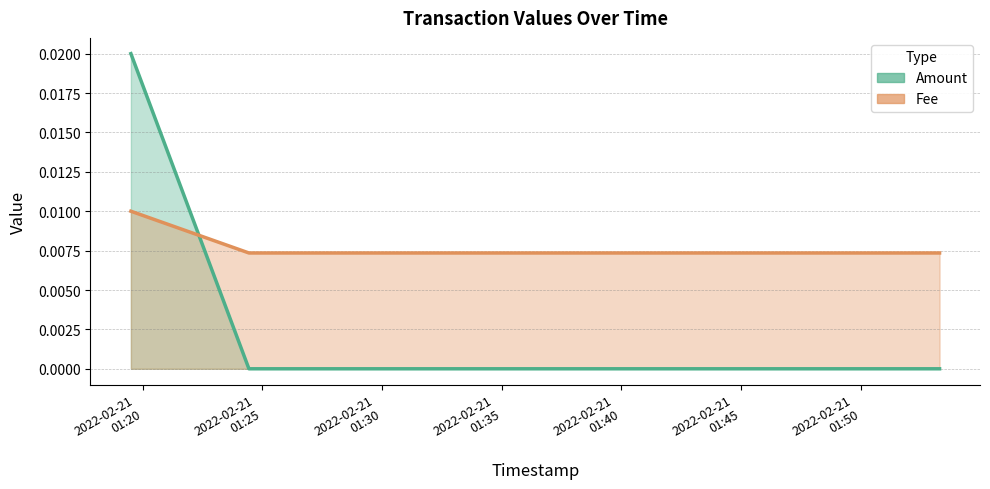

Rank the series at 2022-02-21 01:24:26 from highest to lowest value.

Fee, Amount